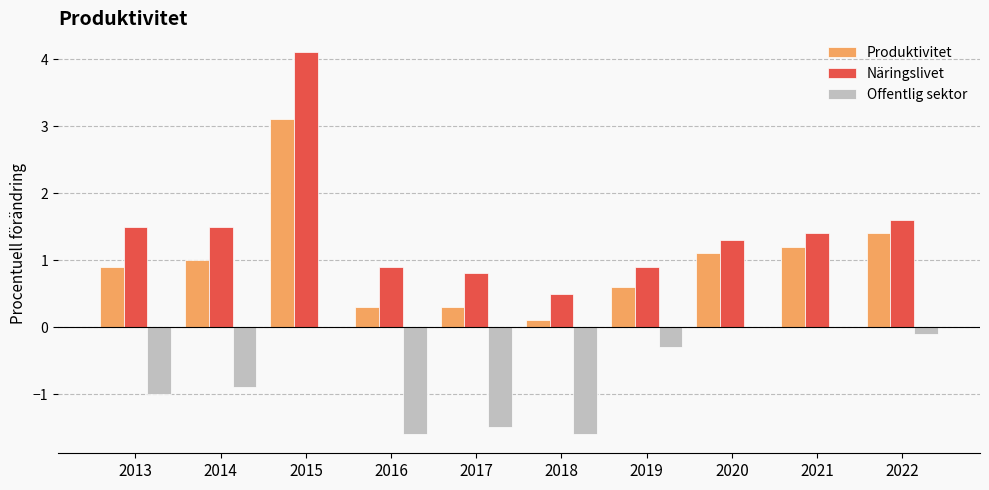

What is the maximum value shown in the chart?

4.1